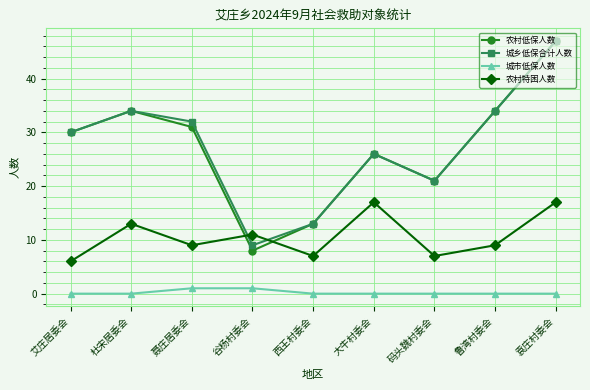

The value of 农村特困人数 at 谷杨村委会 is 4. True or false?

False